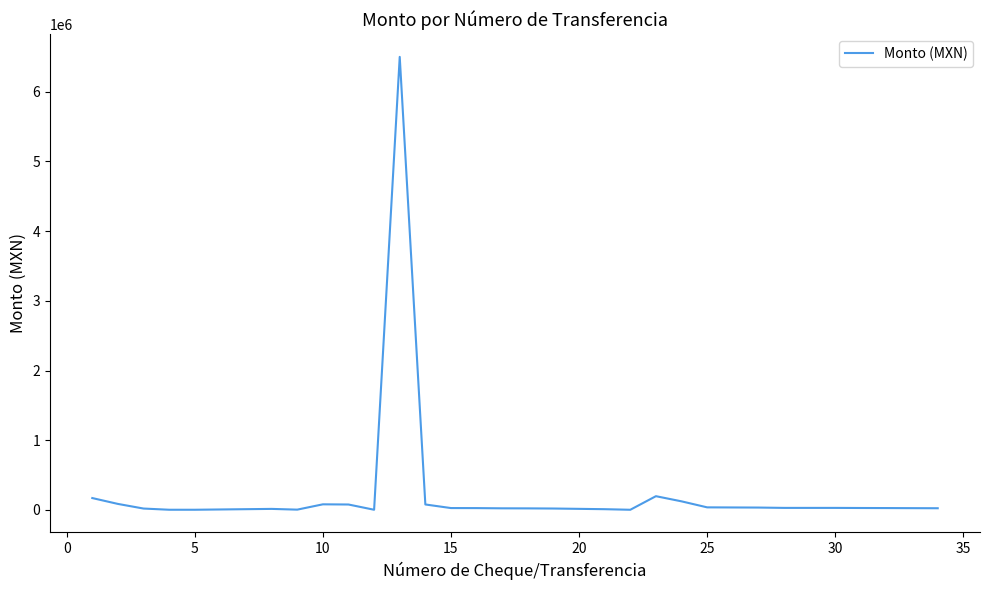

What is the maximum value shown in the chart?

6497112.8